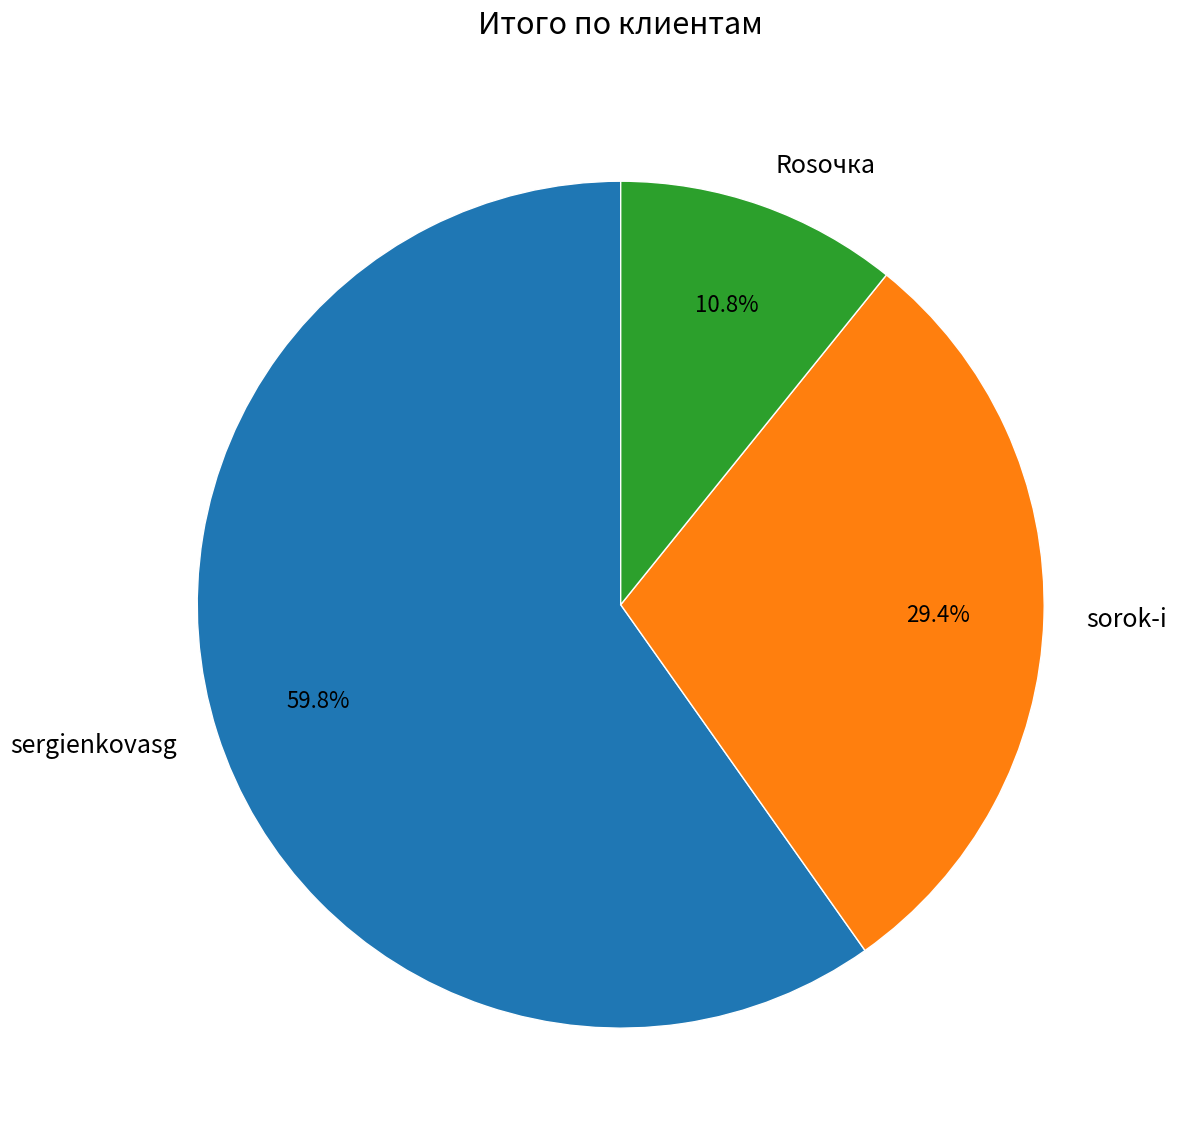

What is the ratio of the value at sorok-i to the value at sergienkovasg?

0.5